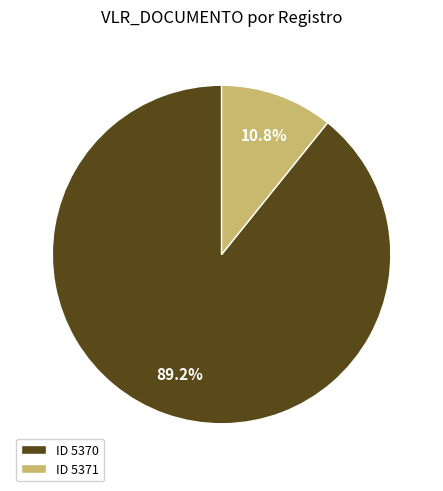

Between ID 5370 and ID 5371, which is larger?

ID 5370